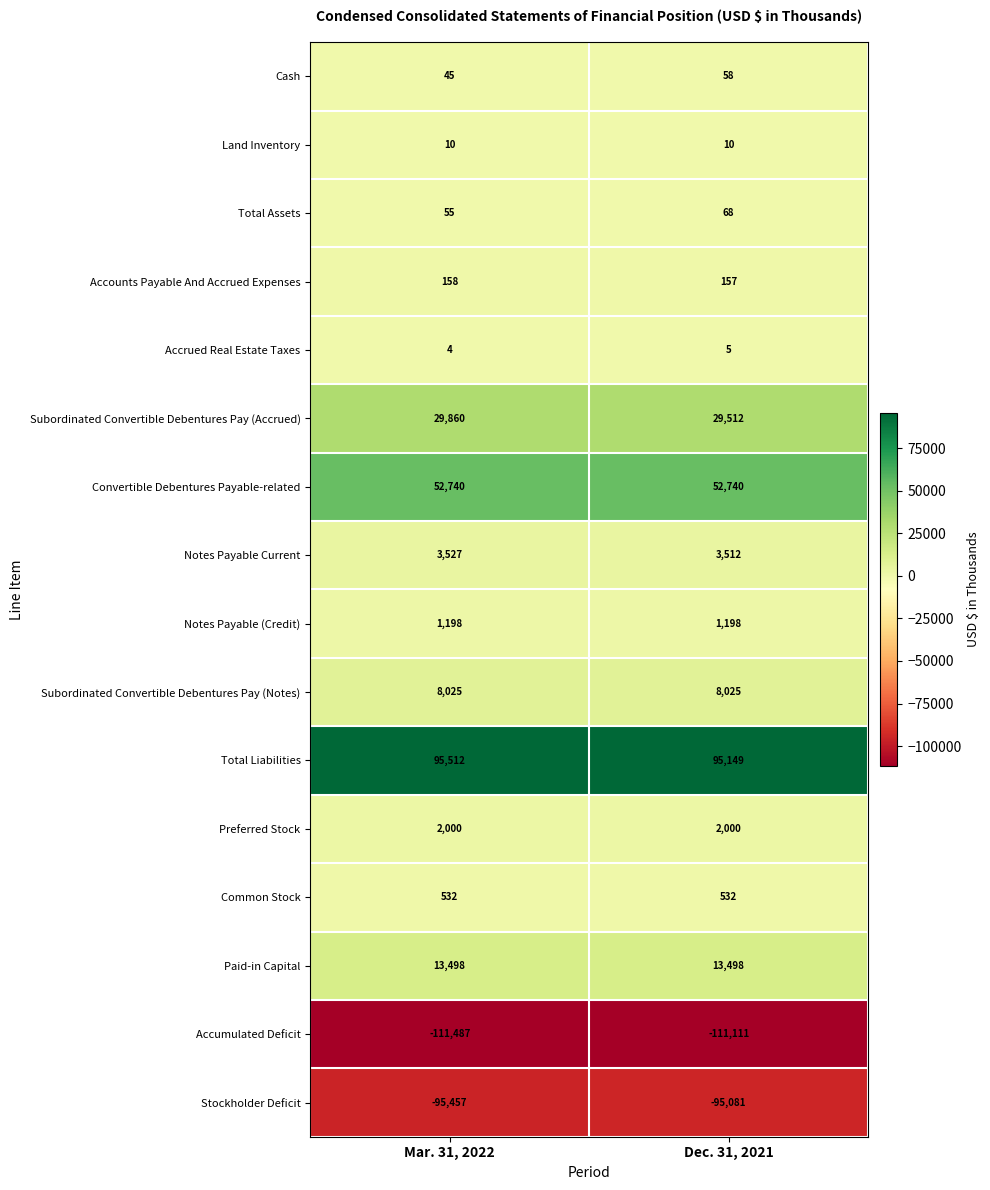

Rank the series by their maximum value, from lowest to highest.

Accumulated Deficit, Stockholder Deficit, Accrued Real Estate Taxes, Land Inventory, Cash, Total Assets, Accounts Payable And Accrued Expenses, Common Stock, Notes Payable (Credit), Preferred Stock, Notes Payable Current, Subordinated Convertible Debentures Pay (Notes), Paid-in Capital, Subordinated Convertible Debentures Pay (Accrued), Convertible Debentures Payable-related, Total Liabilities